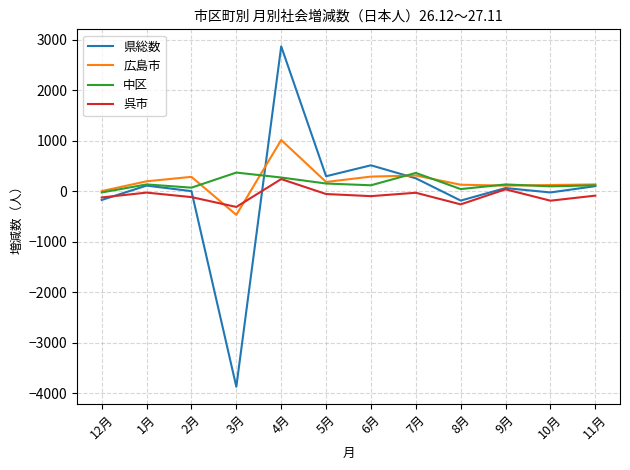

Between 1月 and 3月, which series saw the biggest shift?

県総数